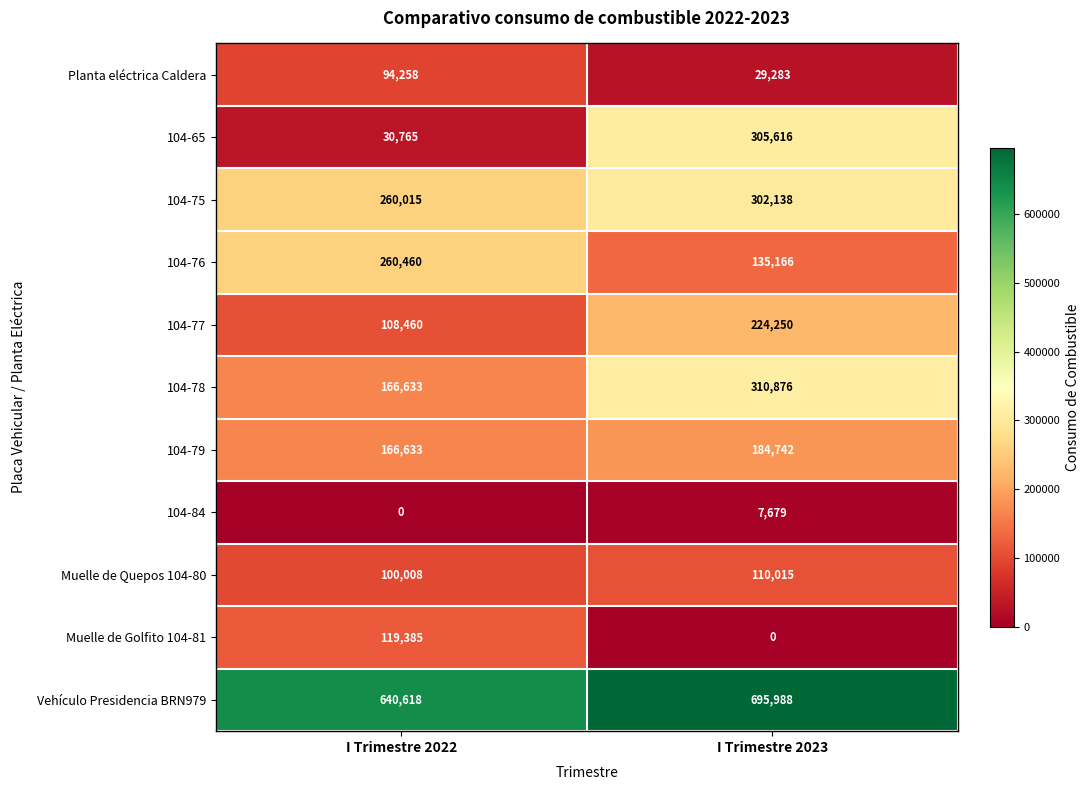

Which category has the highest value across all series?

I Trimestre 2023